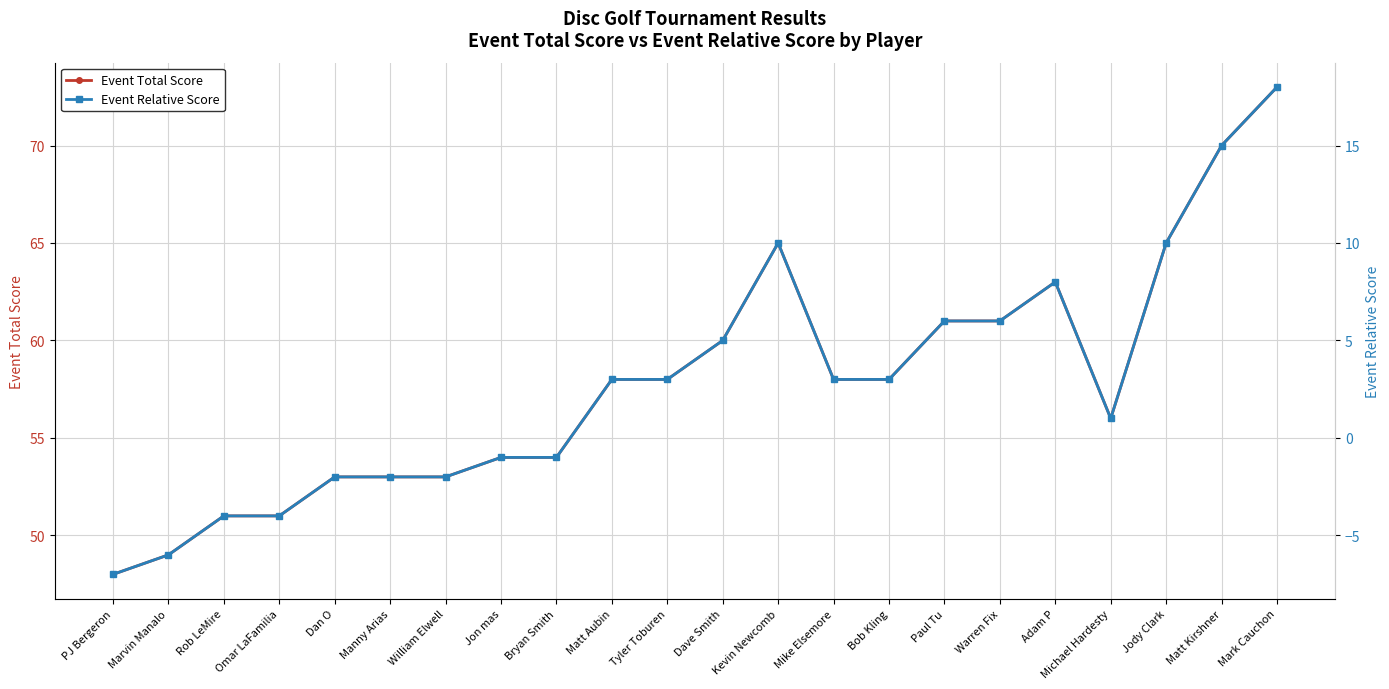

Reading left to right, list all the values displayed in this chart.

Event Total Score: 48	49	51	51	53	53	53	54	54	58	58	60	65	58	58	61	61	63	56	65	70	73
Event Relative Score: -7	-6	-4	-4	-2	-2	-2	-1	-1	3	3	5	10	3	3	6	6	8	1	10	15	18